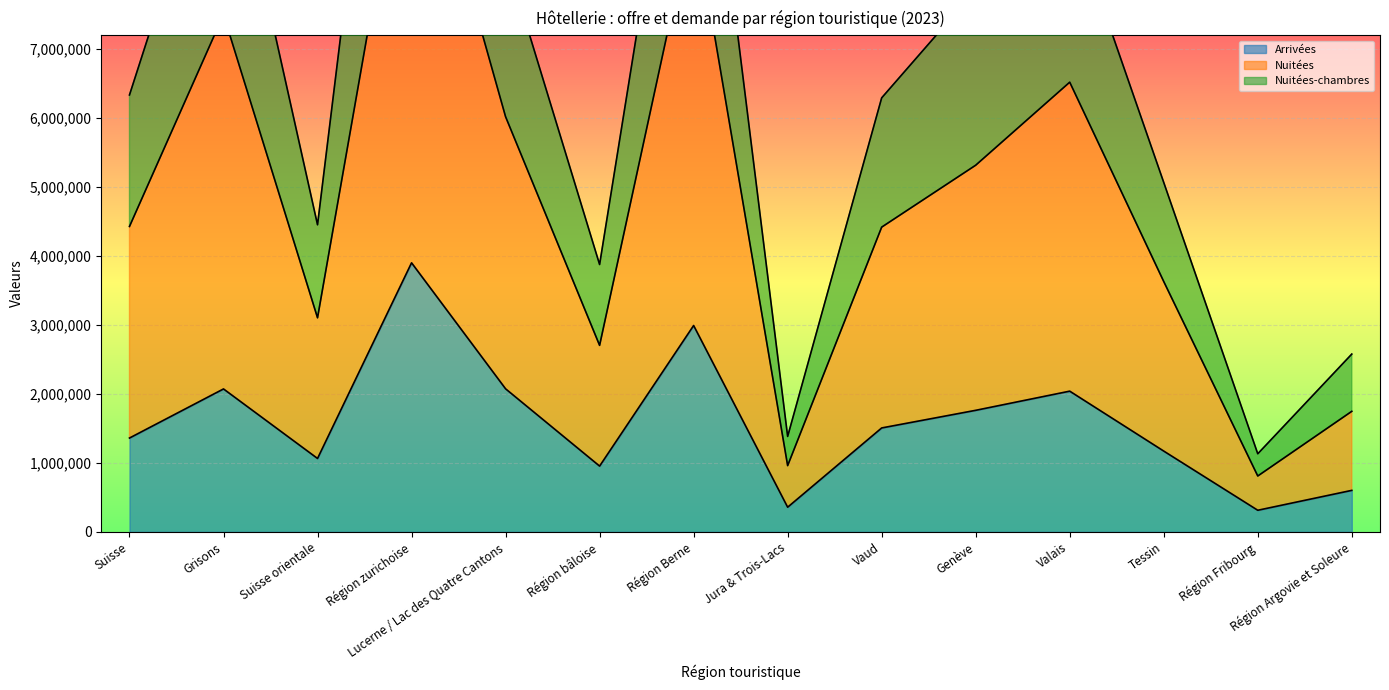

Reading left to right, what are all the values shown in this chart?

Arrivées: 1360103	2071730	1063851	3900116	2073729	953277	2991084	357394	1506214	1761840	2039607	1170932	312960	601402
Nuitées: 4427314	7497772	3103111	10859383	6018080	2703389	8984264	960158	4417329	5315143	6518703	3628768	809790	1747329
Nuitées-chambres: 6333576	10565051	4451445	15578947	8341982	3875535	12350141	1383332	6291402	7856229	8990841	5065069	1131834	2577282